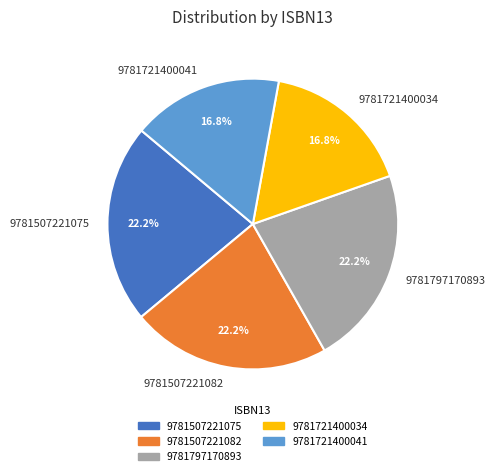

Approximately how many times larger is the value at 9781507221075 compared to 9781721400034?

1.3